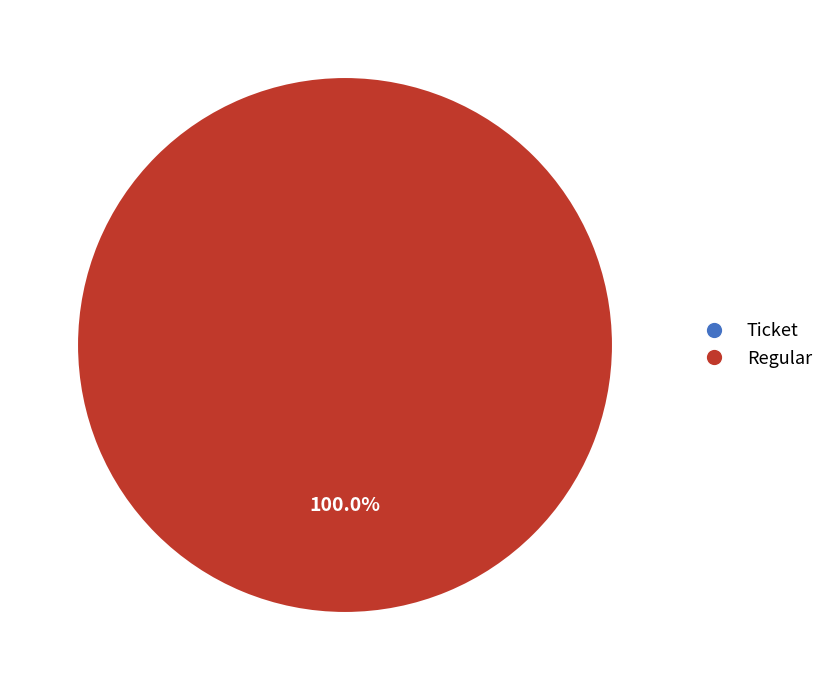

Combined, do Regular and Ticket account for over 50%?

Yes